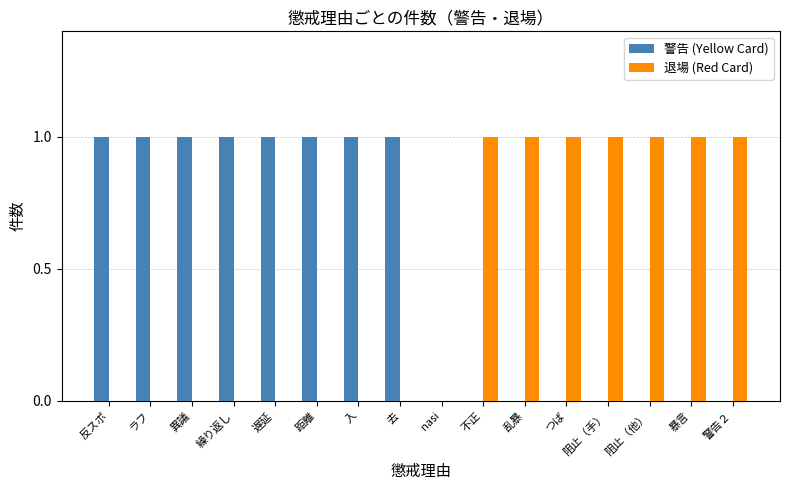

Is it true that 警告 (Yellow Card) equals 0 at 阻止（他）?

True